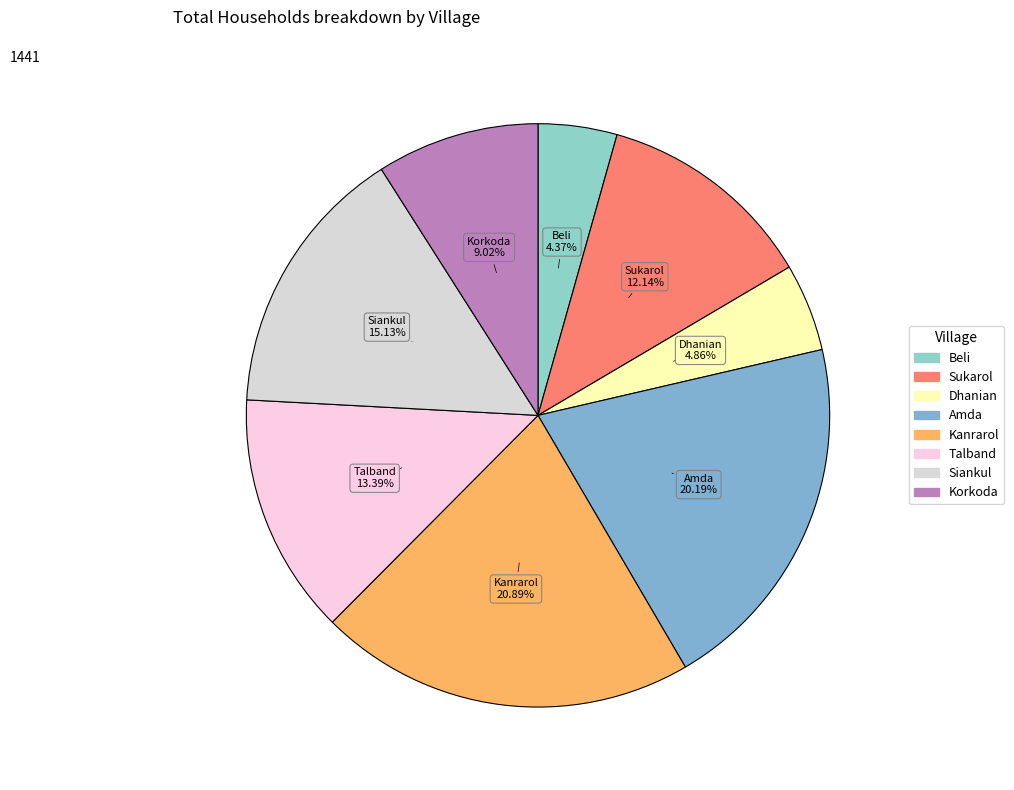

Count the number of slices in the pie.

8